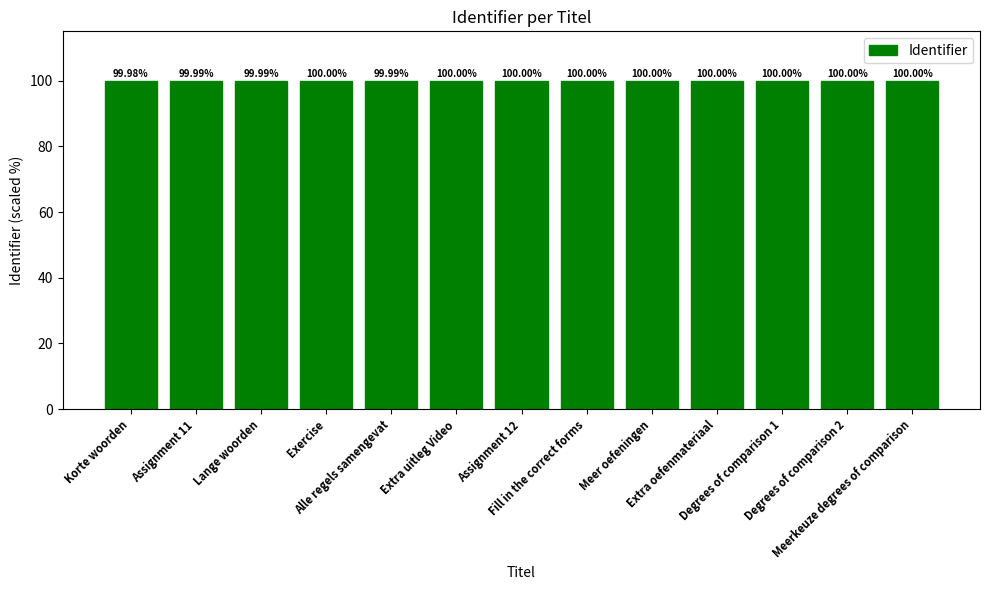

True or false: the data shows 100.0 at Extra uitleg Video.

True